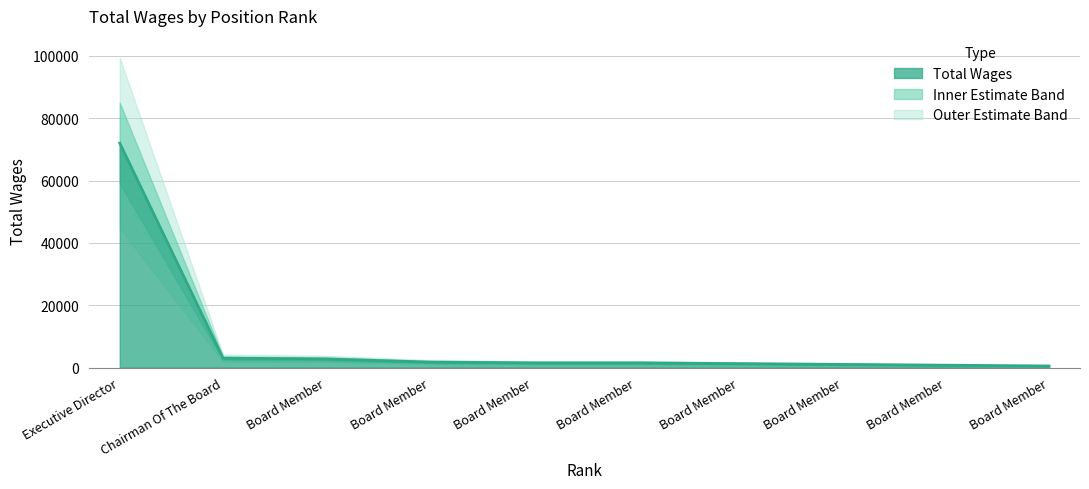

What is the change in value from 3. to 5.?

-1250